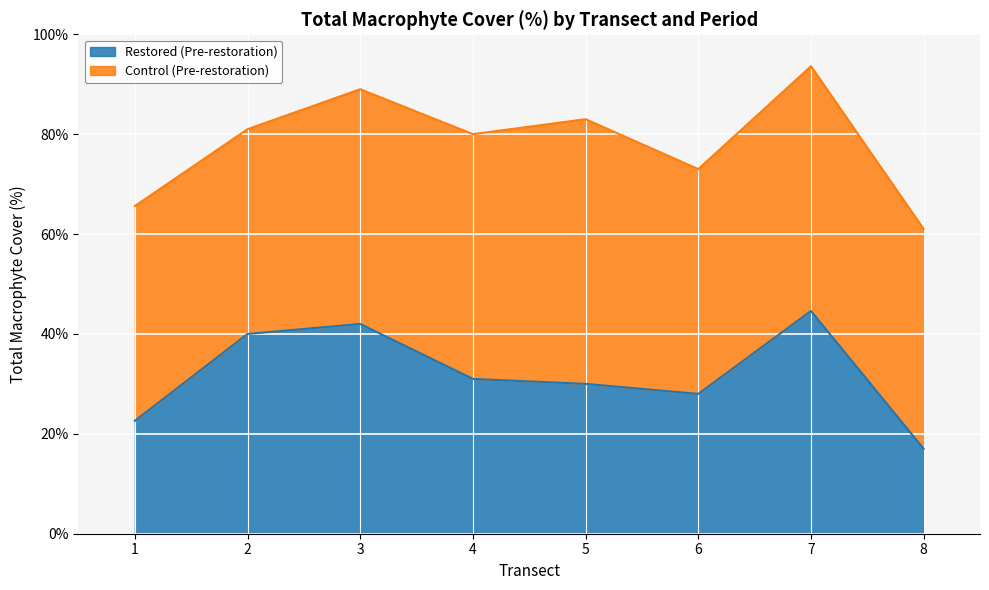

Which series has the largest range (max minus min)?

Restored